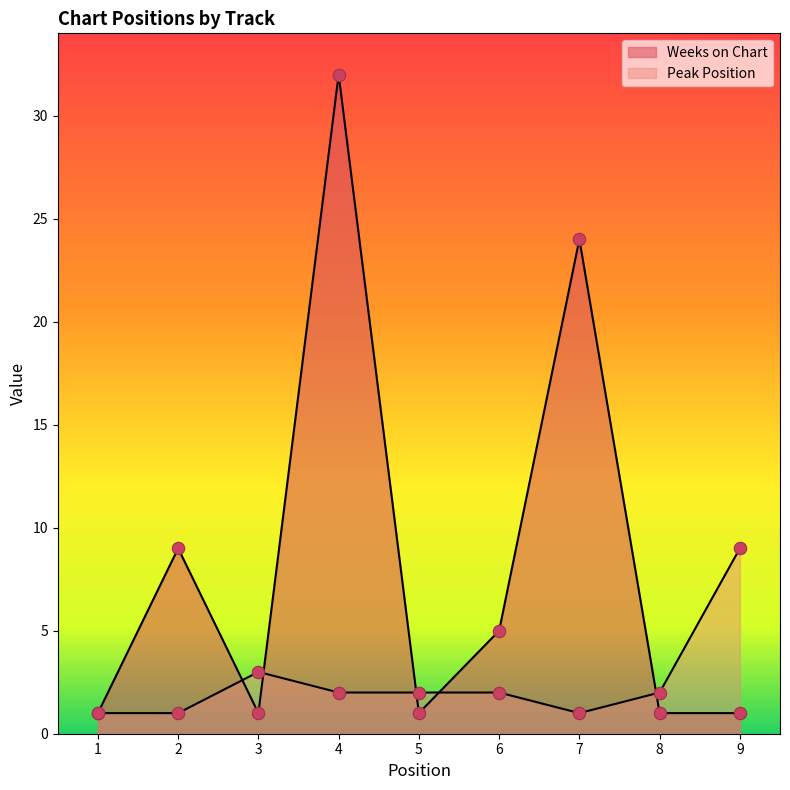

Which series reaches the minimum Y coordinate?

Weeks on Chart